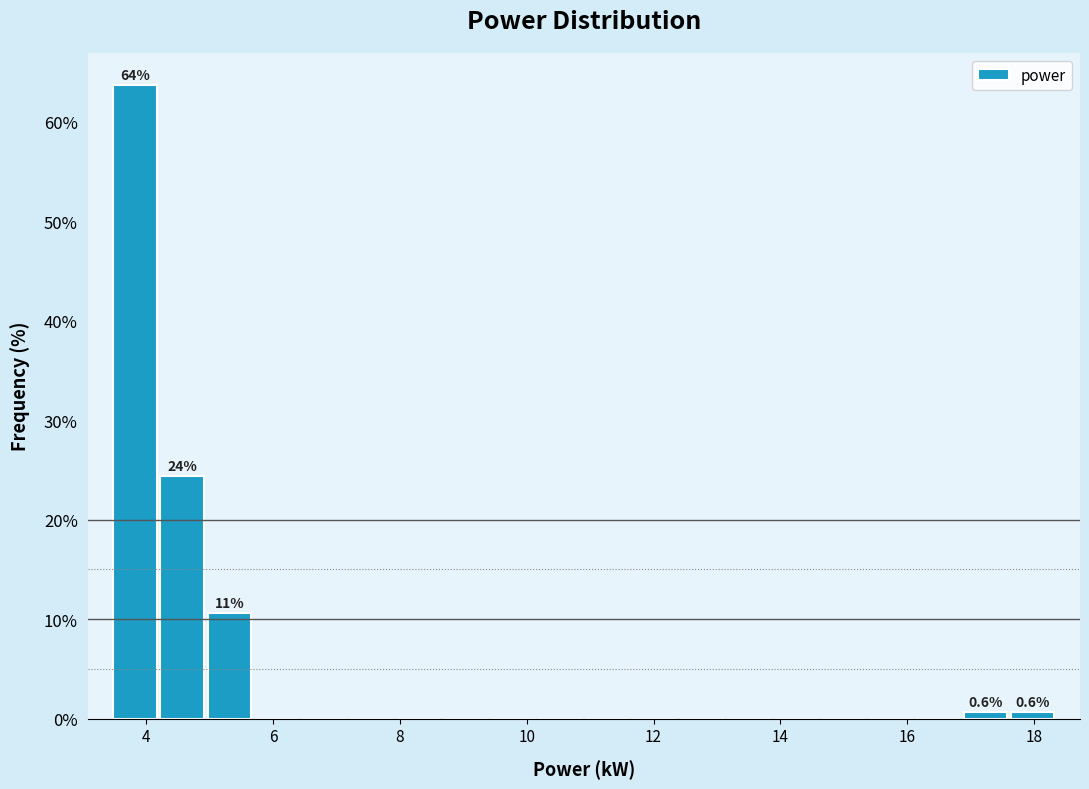

Around what value on the x-axis is the tallest bar? Give the approximate position of its centre, as read against the axis.

3.8